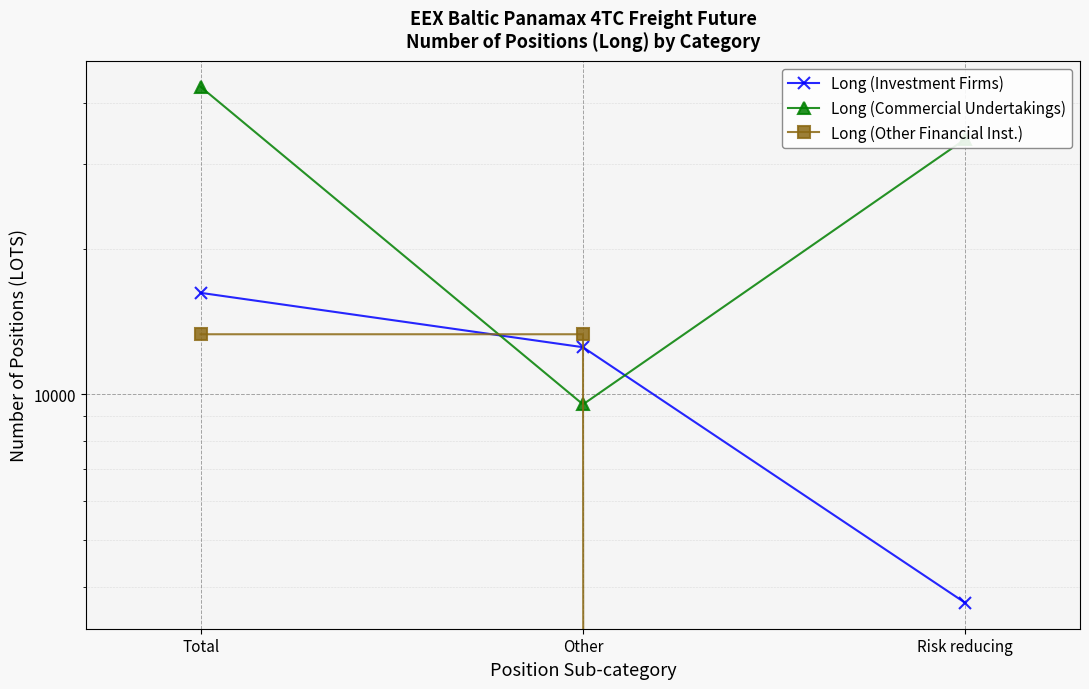

At which category is the sum across all series the highest?

Total